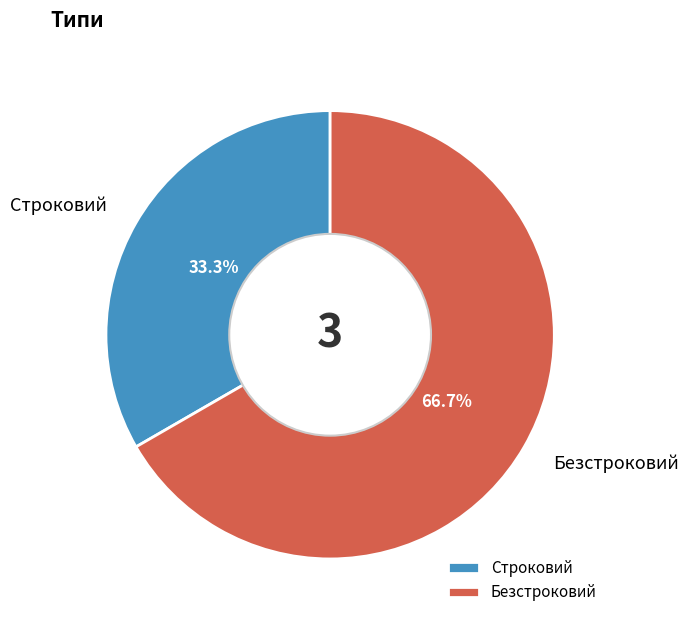

Is it true that Строковий is 33% of the pie?

True